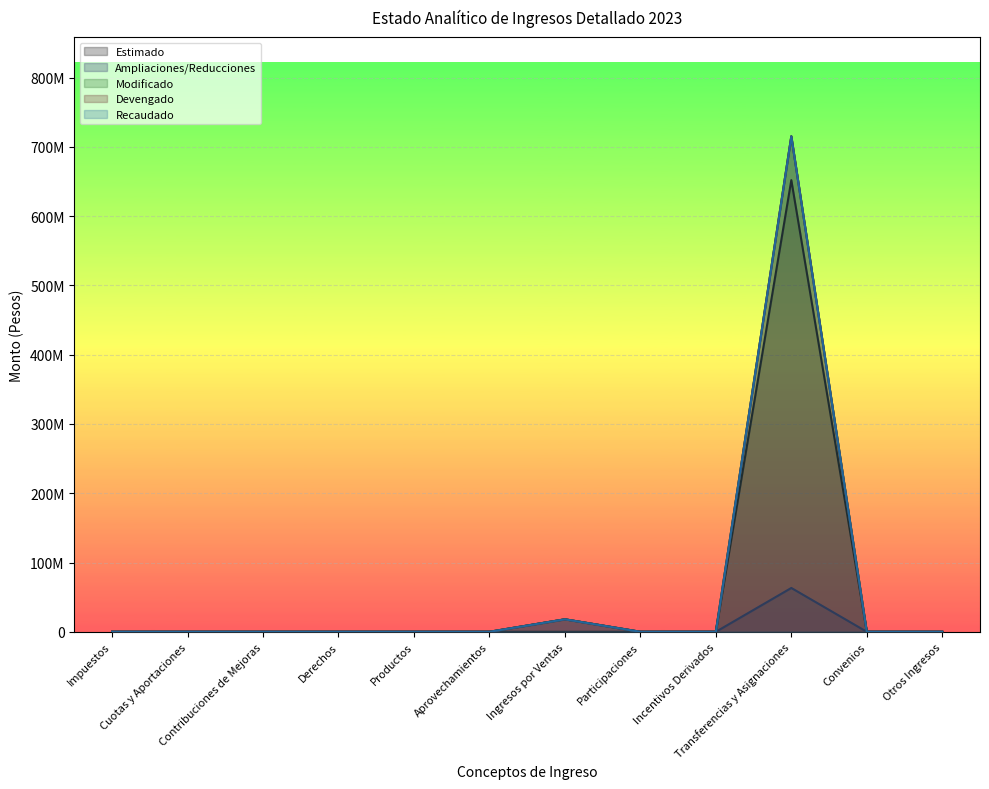

In Ampliaciones/Reducciones, how many points are higher than both neighbors (excluding endpoints)?

2